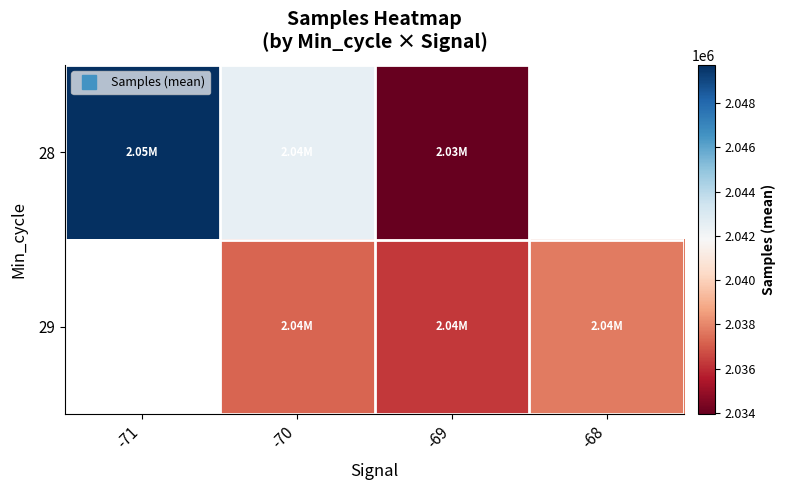

Count the number of data series in this chart.

2